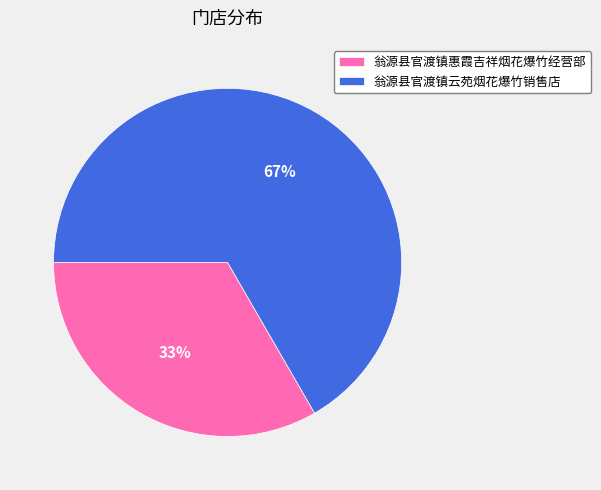

What percentage is the 翁源县官渡镇云苑烟花爆竹销售店 slice, to the nearest percent?

67%